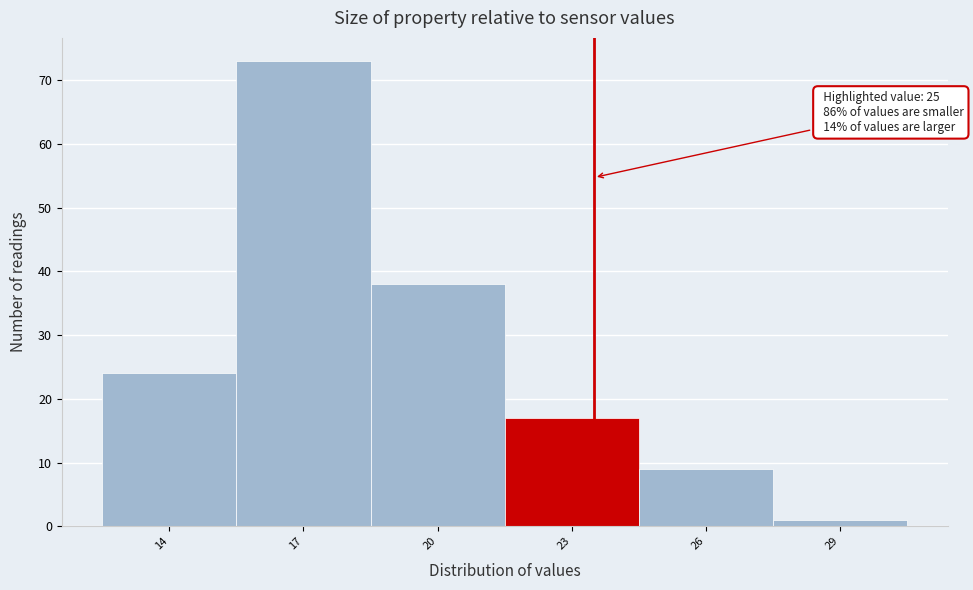

Reading left to right, list all the values displayed in this chart.

14=24	17=73	20=38	23=17	26=9	29=1